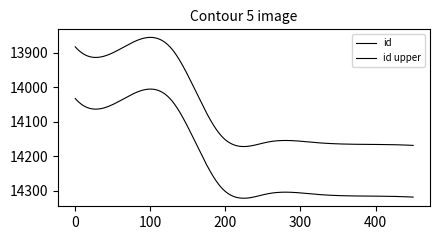

Does the chart have visible grid lines?

No